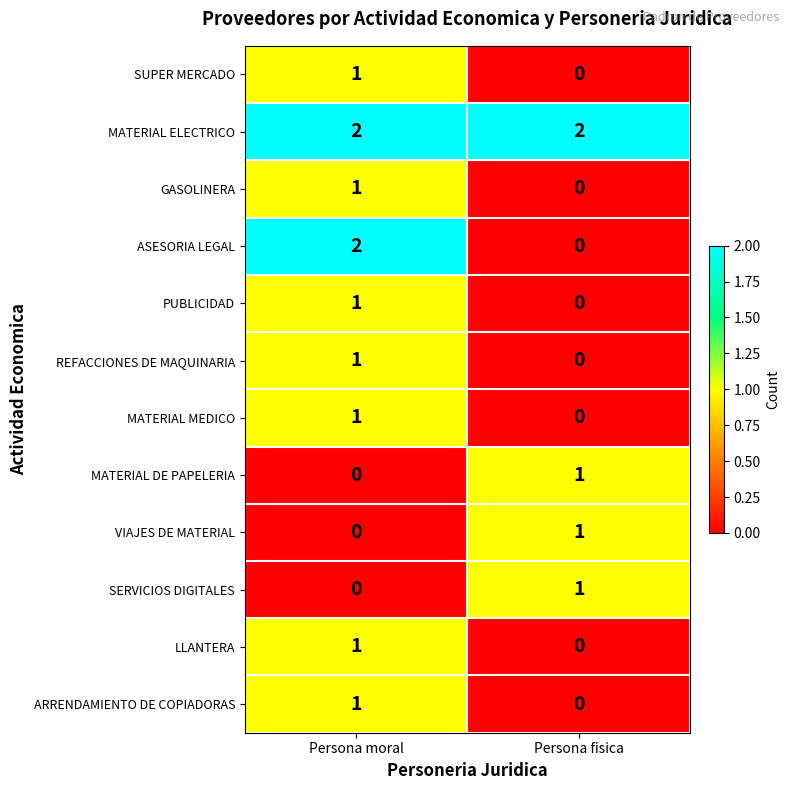

The value of ARRENDAMIENTO DE COPIADORAS at Persona moral is 1. True or false?

True